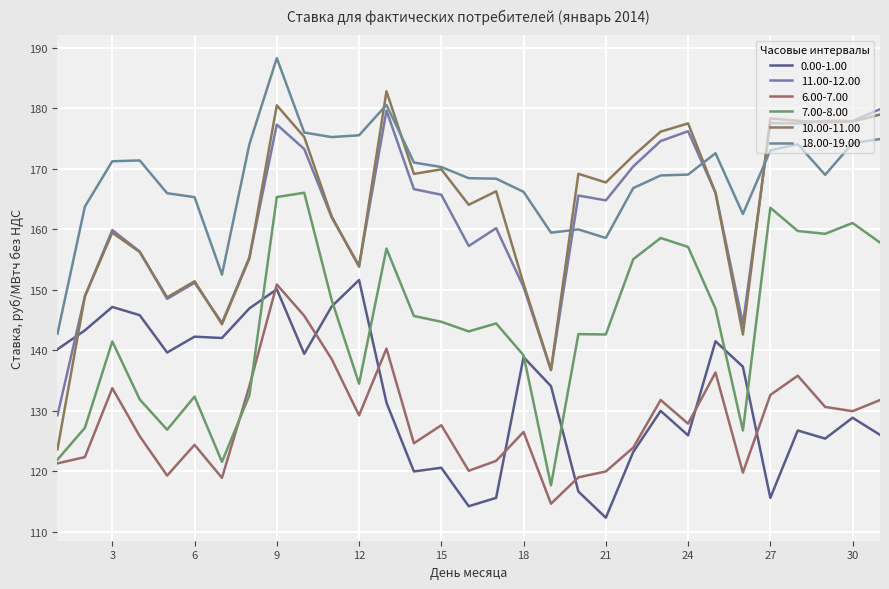

At which label does 10.00-11.00 reach its minimum?

1